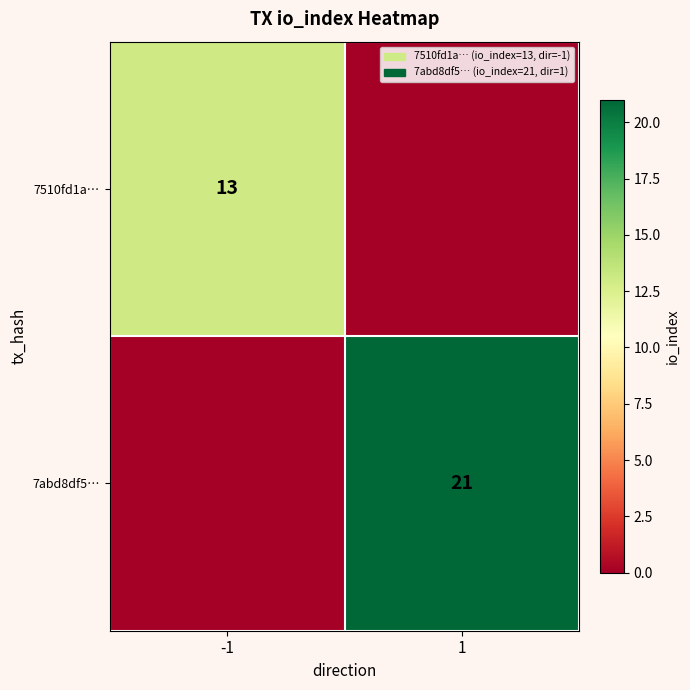

The 7510fd1a… series shows 13 at -1. True or false?

True